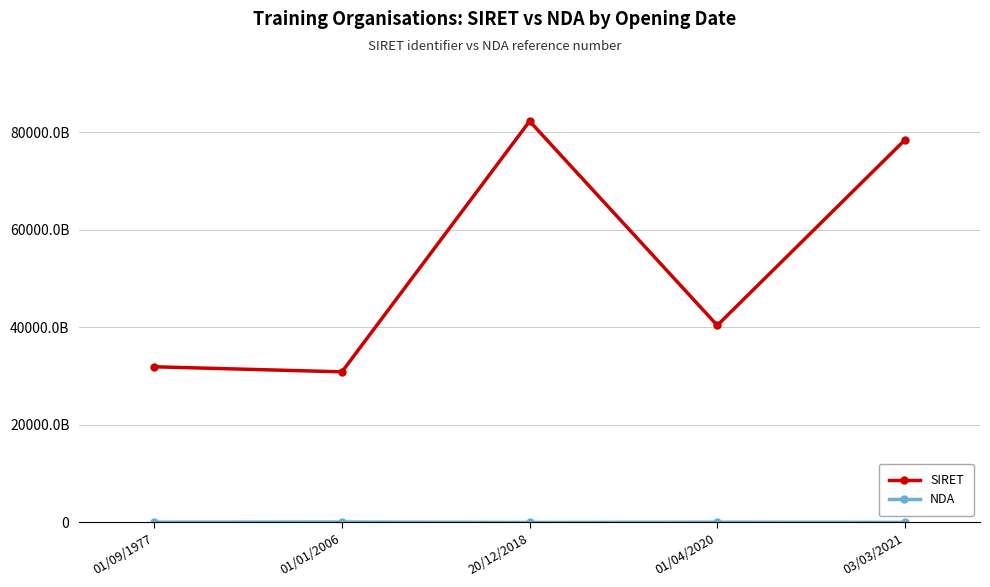

What is the difference between the highest and lowest values at 01/01/2006?

30794169933085